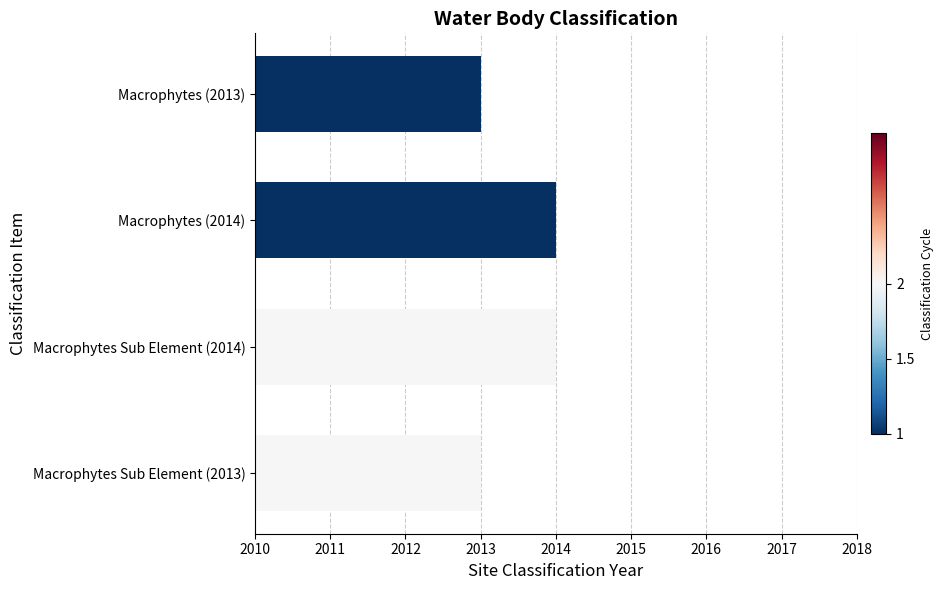

The value at Macrophytes Sub Element (2014) is 2014. True or false?

True